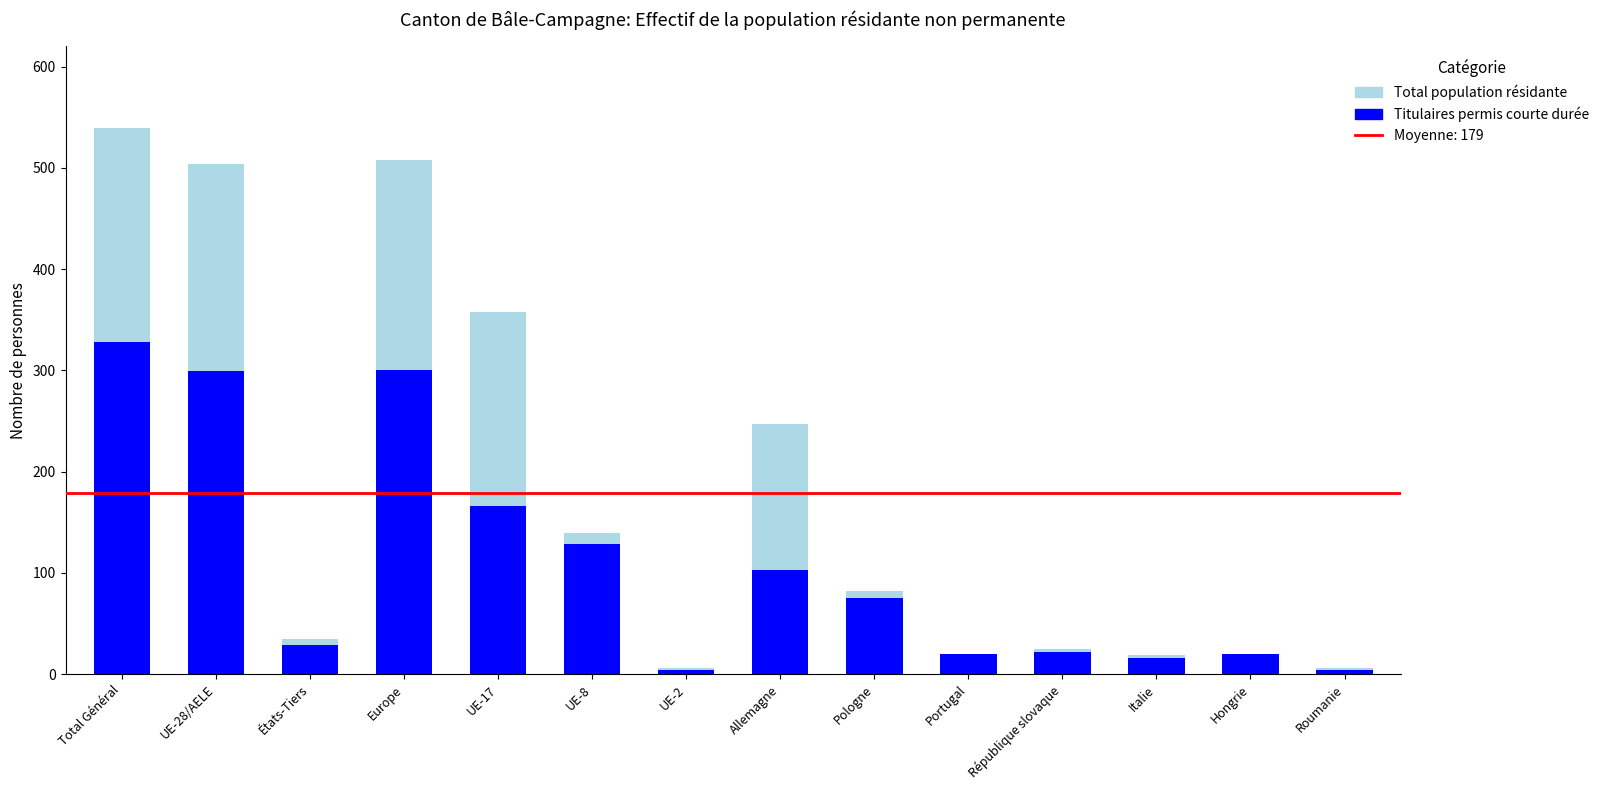

What is the average value of the Total population résidante series?

179